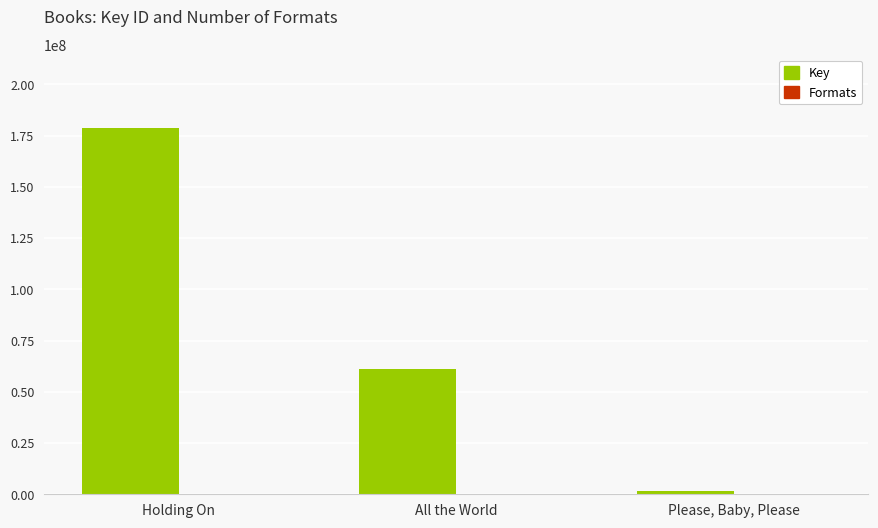

What is the sum of the Key values at All the World and Please, Baby, Please?

62574369